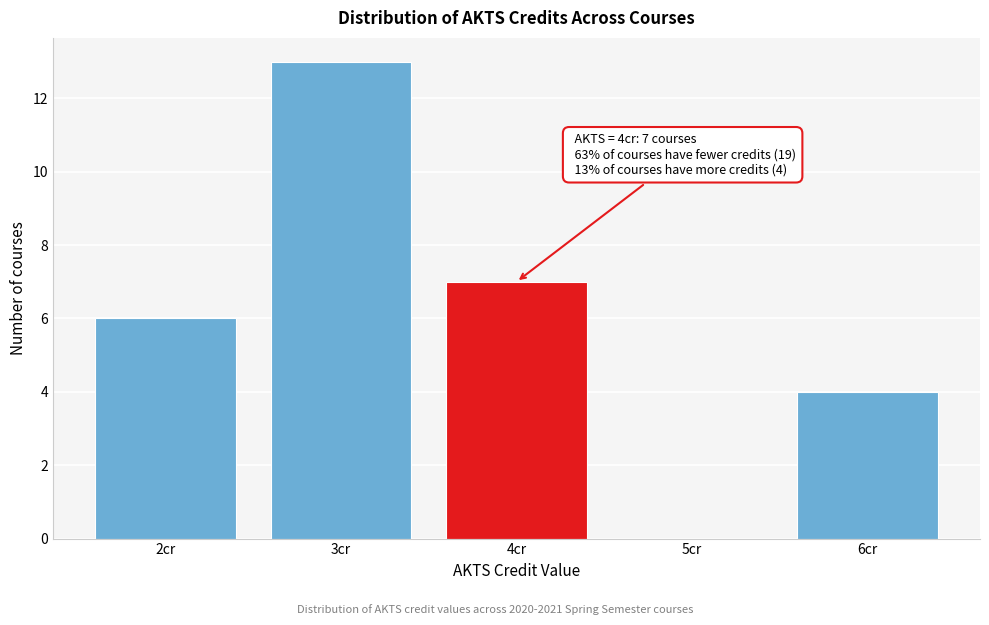

Over which range of the x-axis is the bar tallest?

2.5 to 3.5